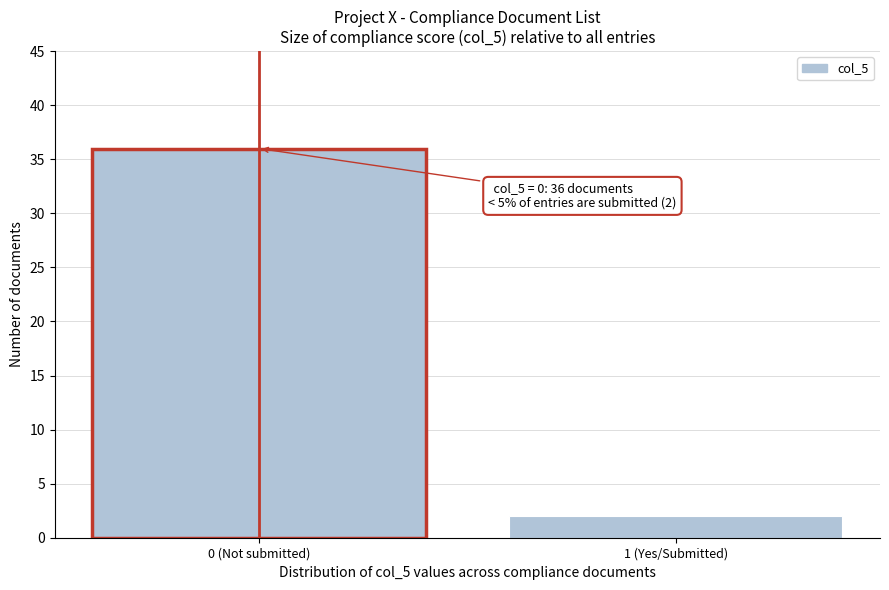

Reading left to right, list all the values displayed in this chart.

36	2